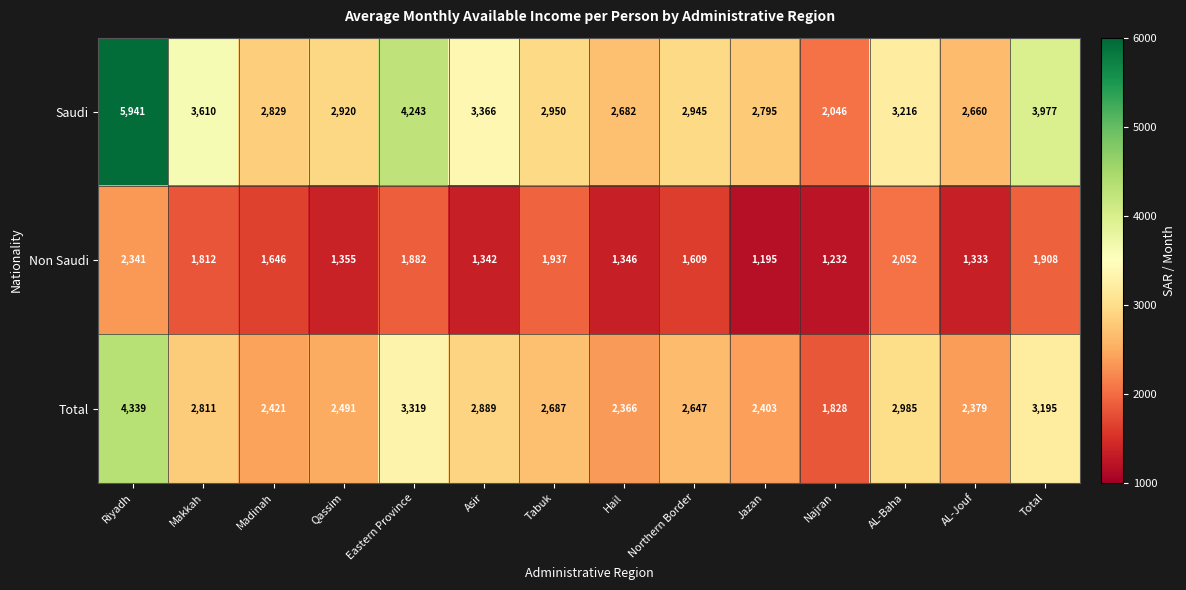

Rank the series at Hail from lowest to highest value.

Non Saudi, Total, Saudi